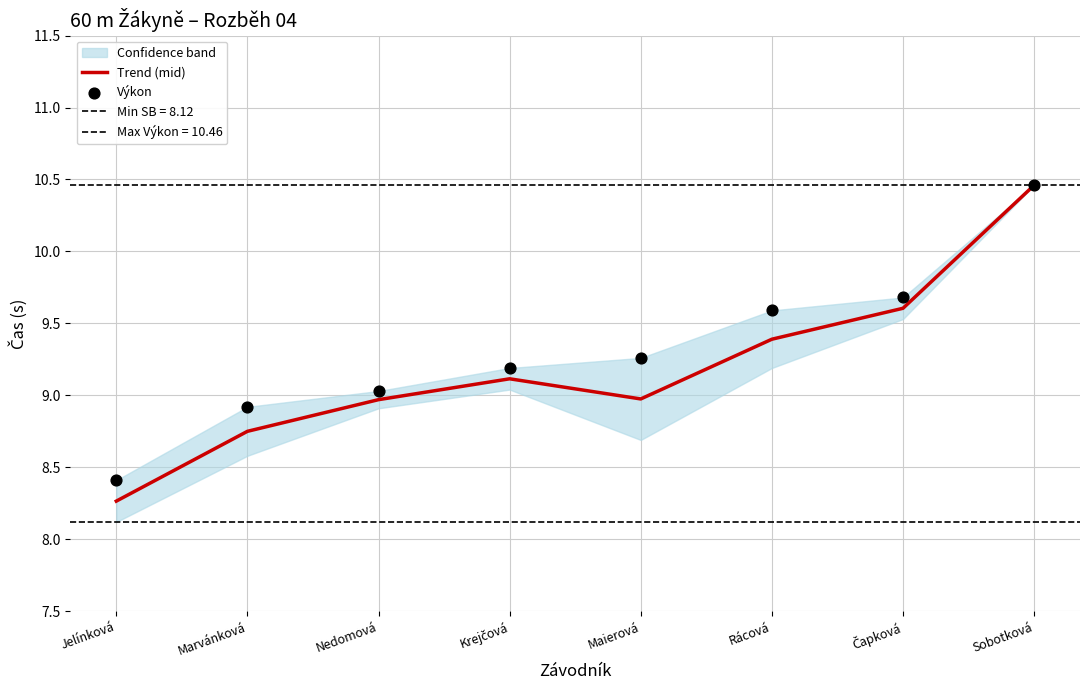

At how many categories does at least one series exceed 10?

1